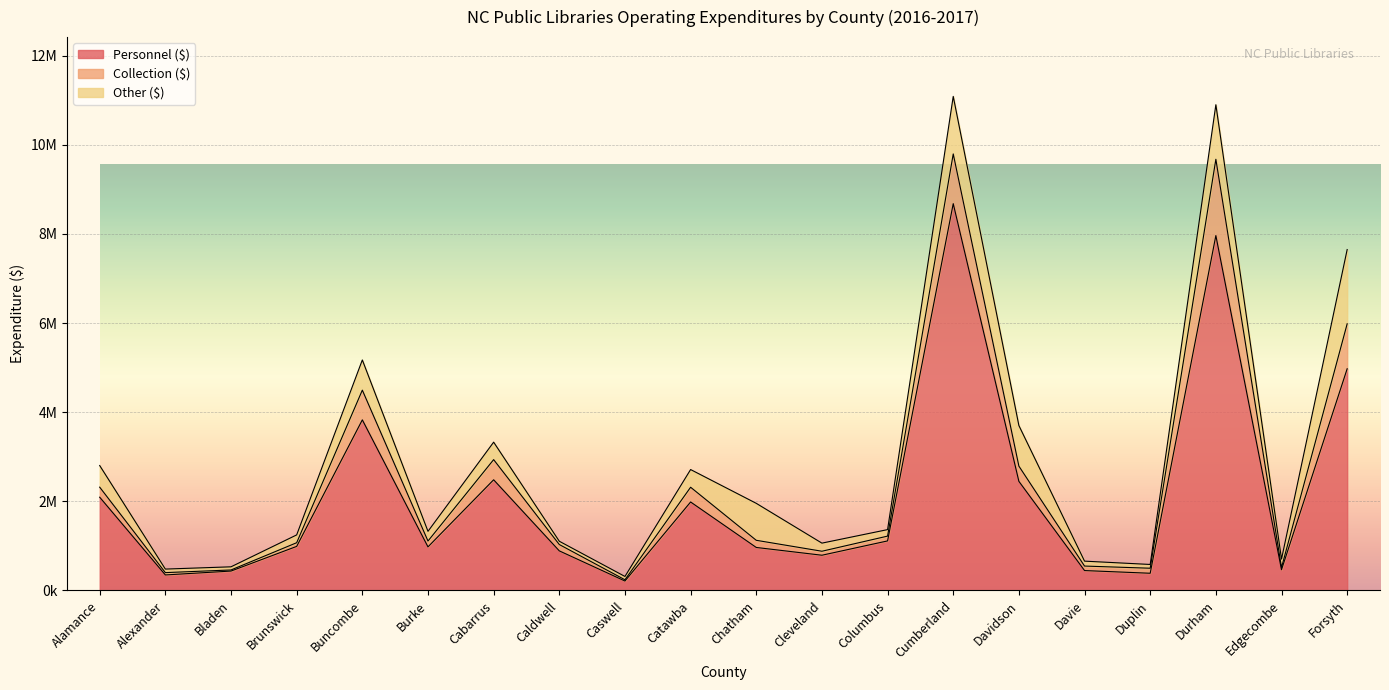

Which category has the highest value in the Other ($) series?

Forsyth